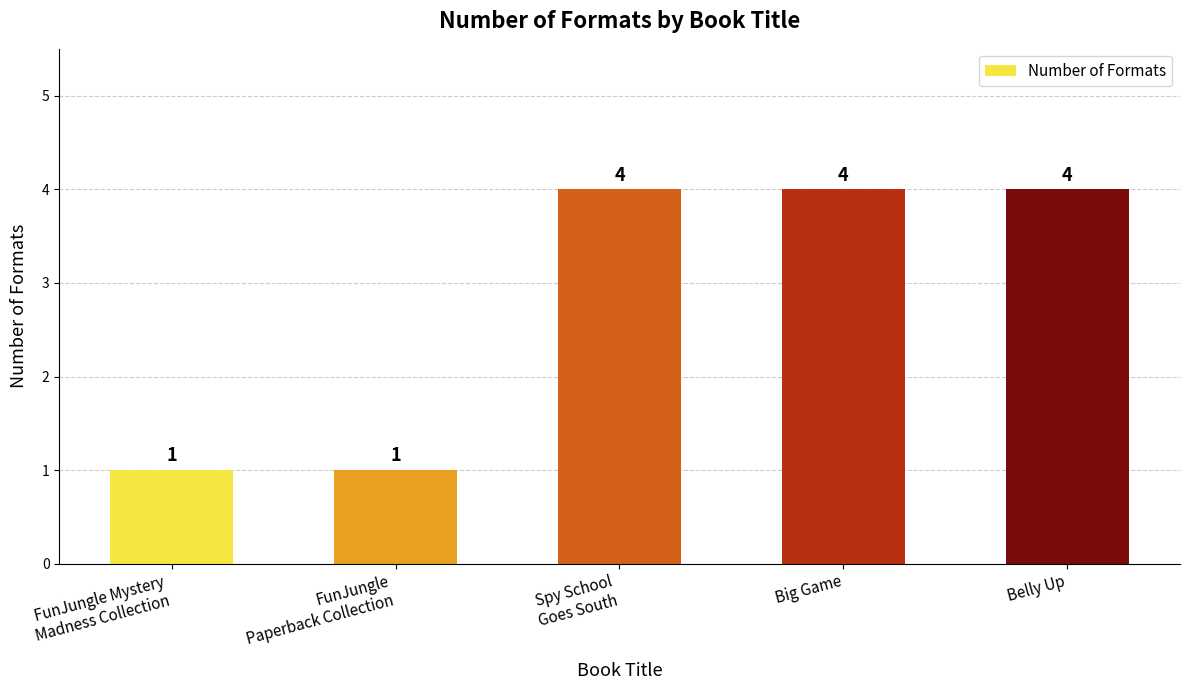

What is the smallest value displayed?

1